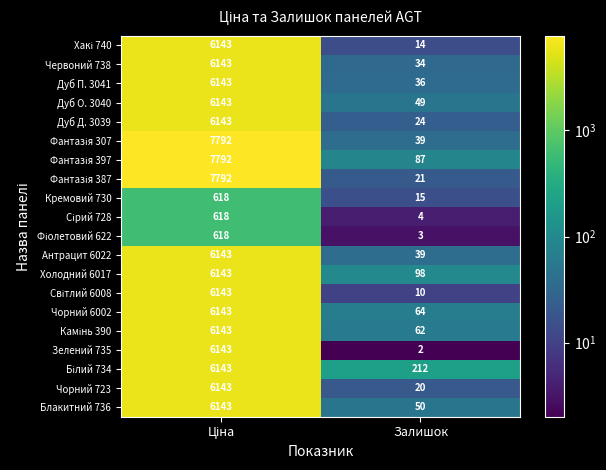

What is the sum of all Чорний 6002 values?

6207